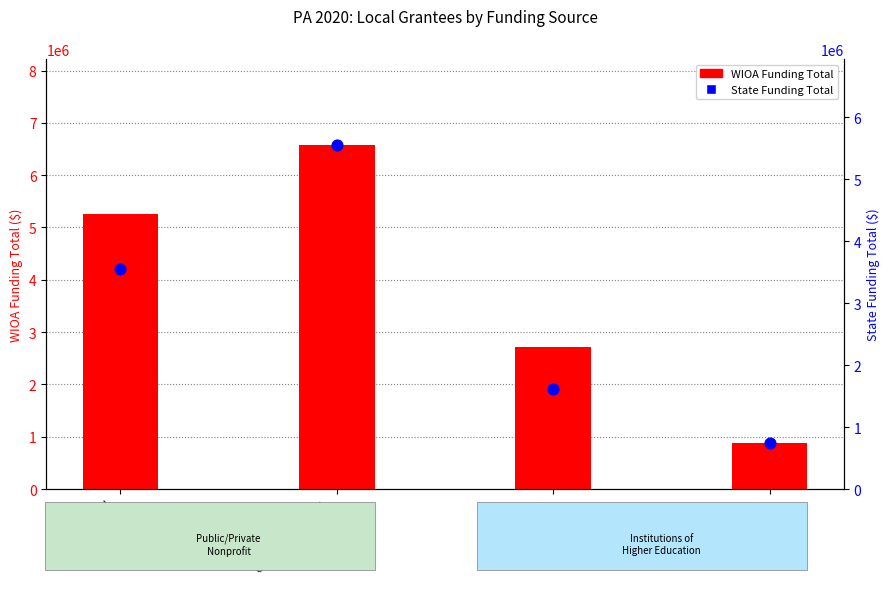

Which series has the largest Y range (max minus min)?

WIOA Funding Total